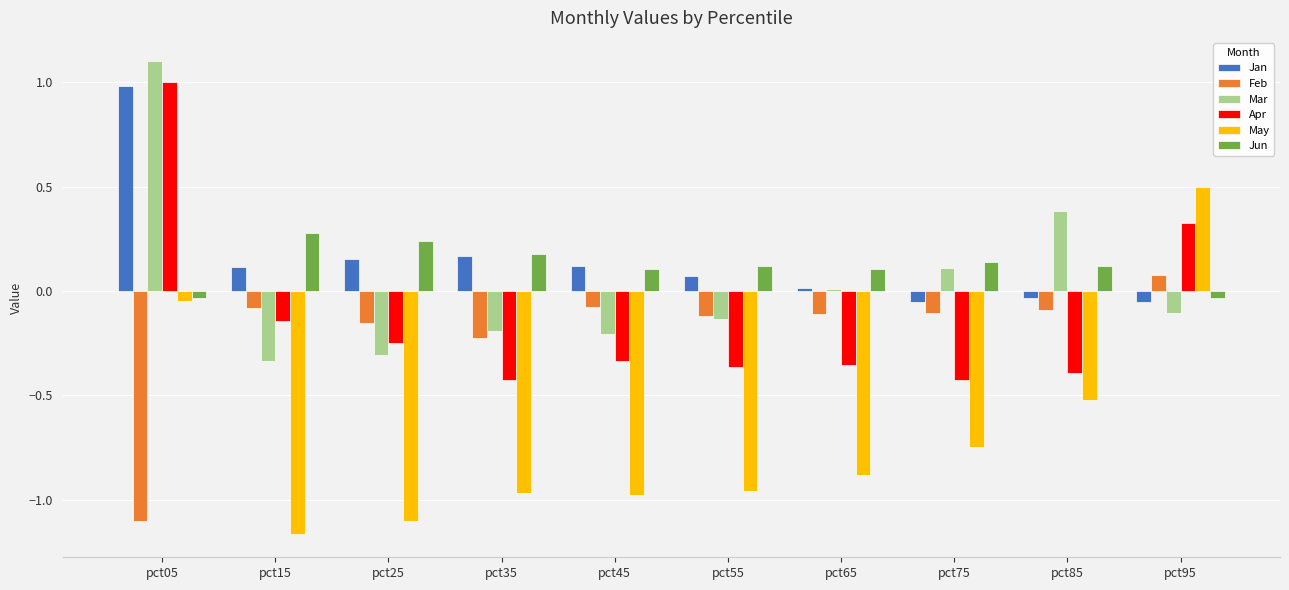

Which category has the highest value across all series?

pct05